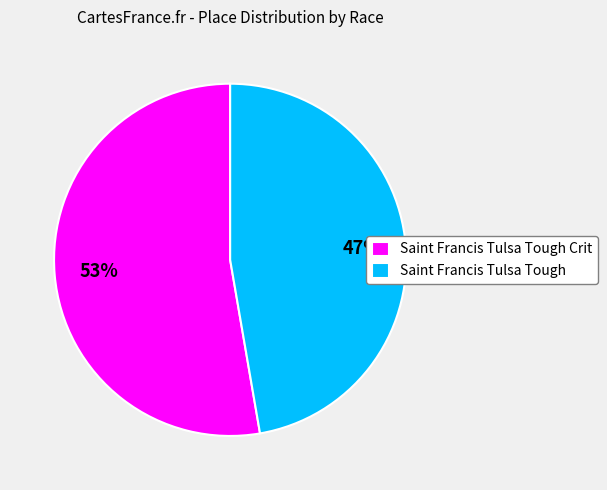

Is it true that Saint Francis Tulsa Tough Crit is 66% of the pie?

False